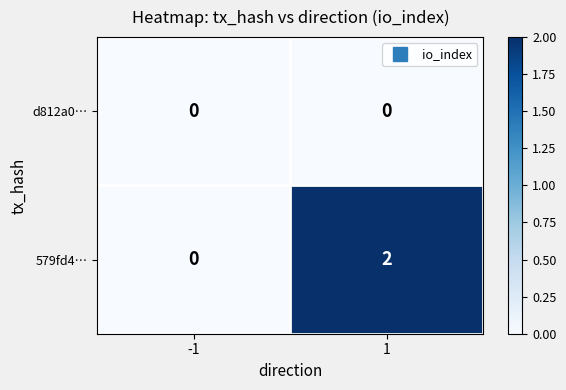

Which series changed the most between -1 and 1?

579fd4…